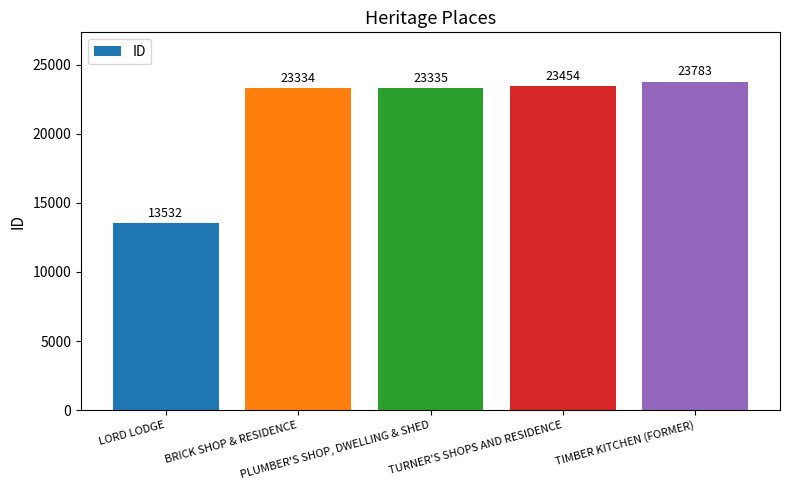

Rank the categories by value from highest to lowest.

TIMBER KITCHEN (FORMER), TURNER'S SHOPS AND RESIDENCE, PLUMBER'S SHOP, DWELLING & SHED, BRICK SHOP & RESIDENCE, LORD LODGE